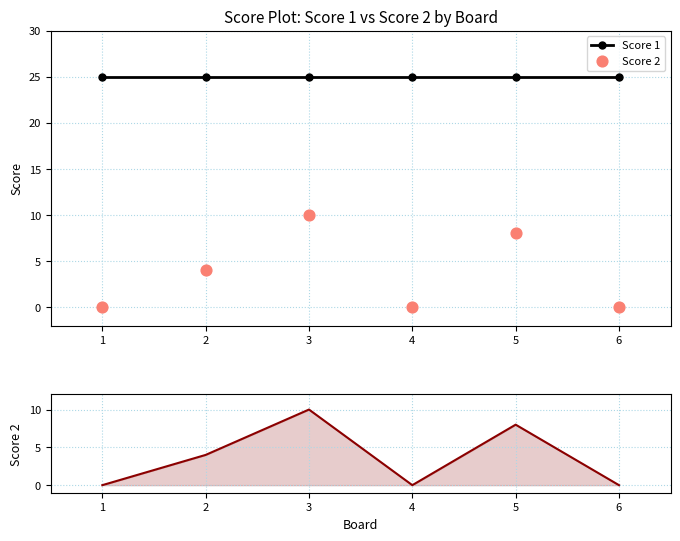

Which series has the largest total across all categories?

Score 1